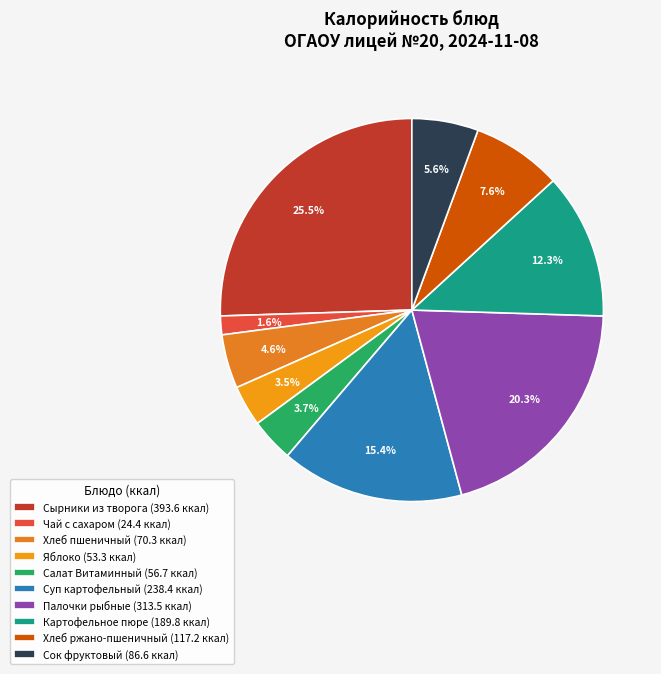

Does any single category account for the majority?

No